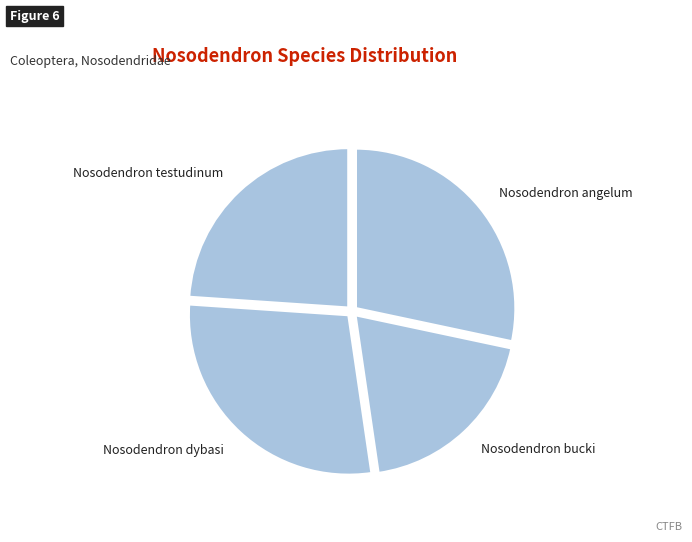

Is the sum of Nosodendron bucki and Nosodendron testudinum greater than half?

No